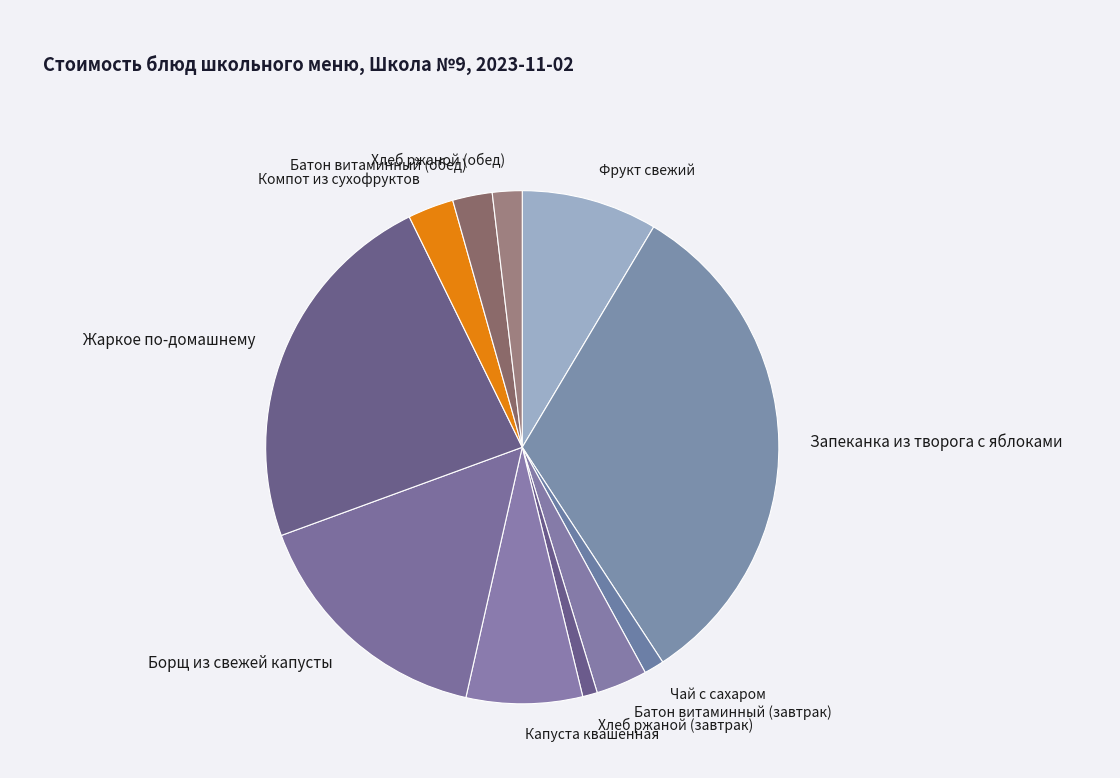

What is the ratio of the value at Запеканка из творога с яблоками to the value at Борщ из свежей капусты?

2.0